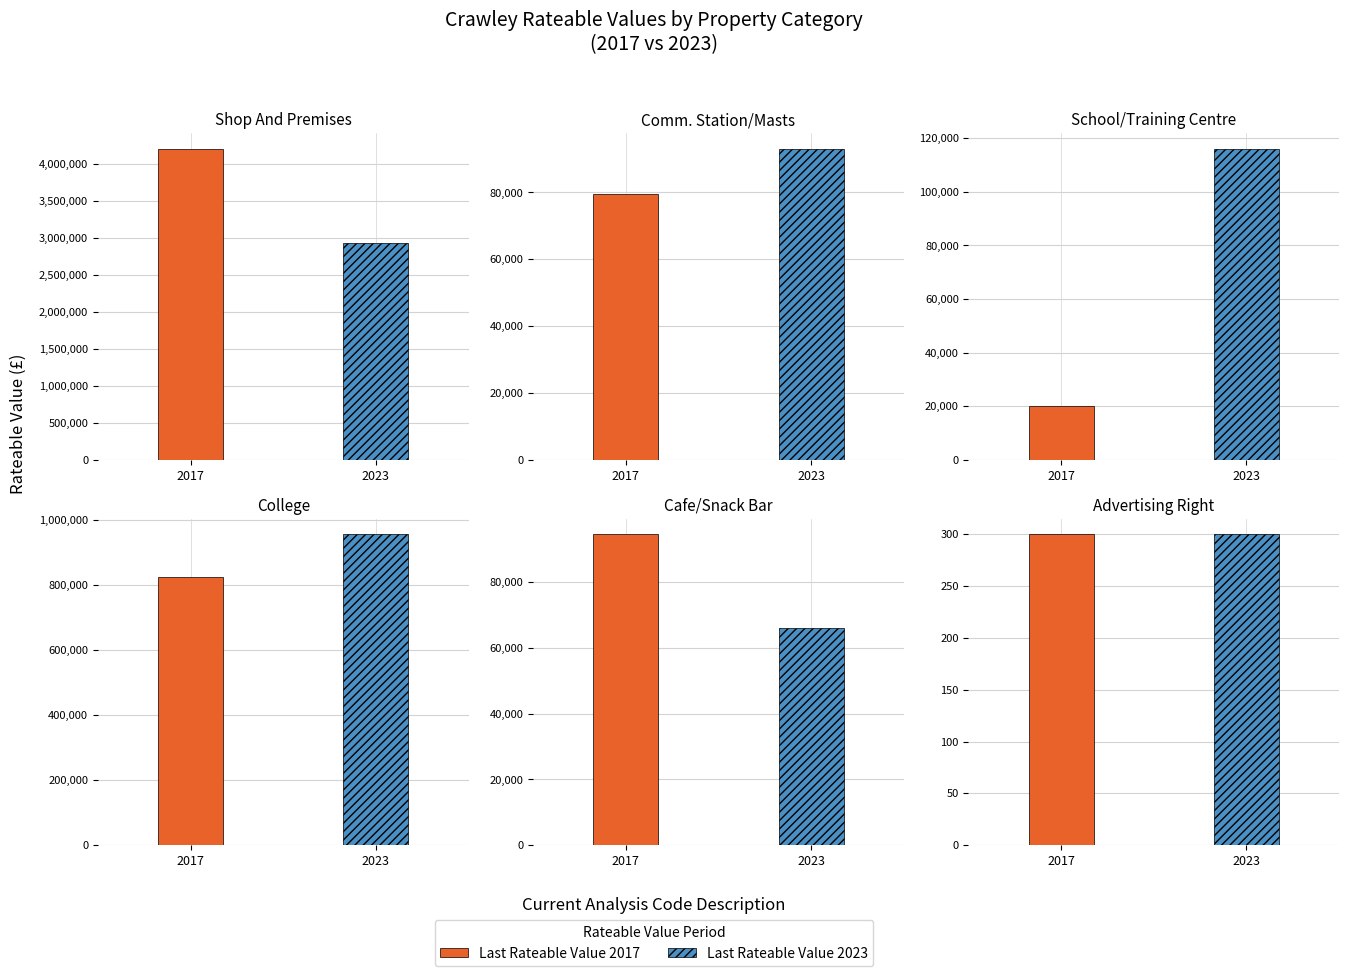

Between 0 and 5, which series saw the biggest shift?

Last Rateable Value 2017